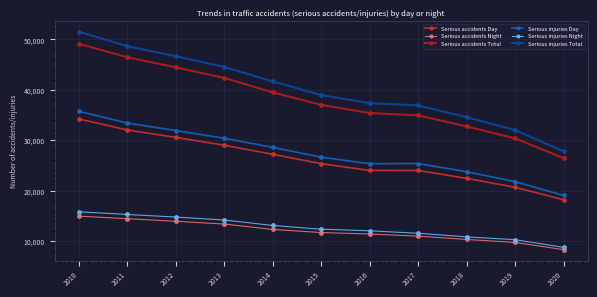

At which category is the sum across all series the highest?

2010